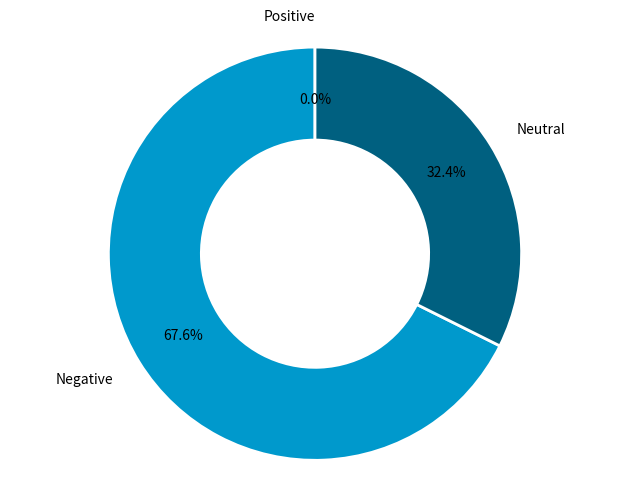

Which slice is the largest?

Negative